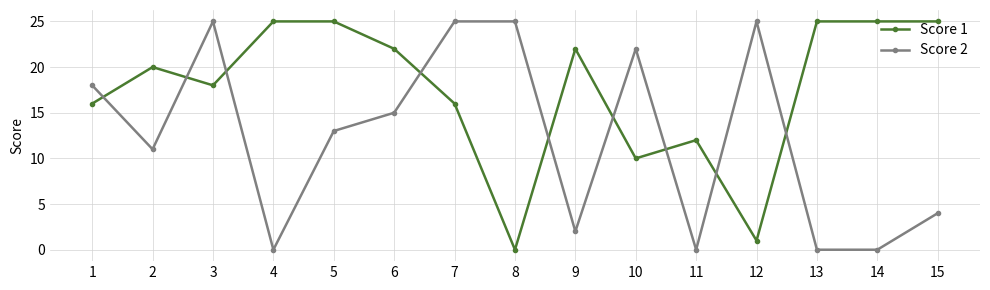

Read the Score 2 value at 6, to the nearest 5.

15